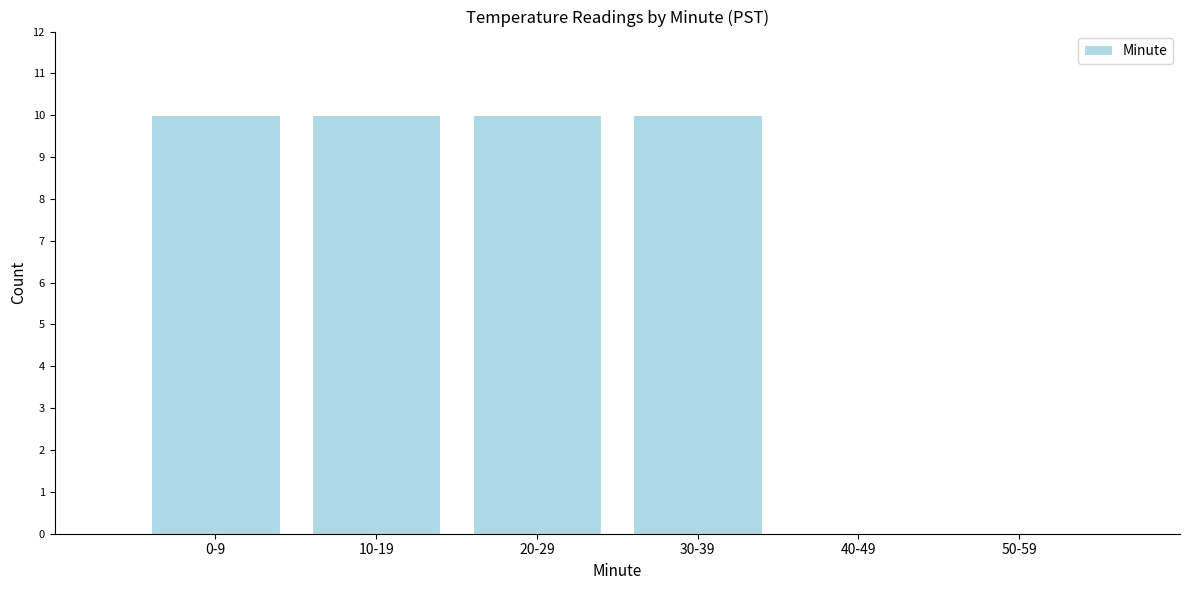

Reading left to right, transcribe all the data shown in this chart.

0-9=10	10-19=10	20-29=10	30-39=10	40-49=0	50-59=0